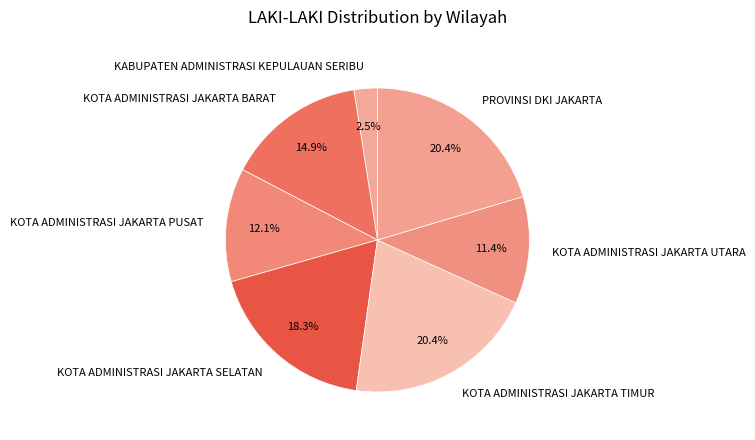

To the nearest percent, what percentage of the pie is KOTA ADMINISTRASI JAKARTA UTARA?

11%